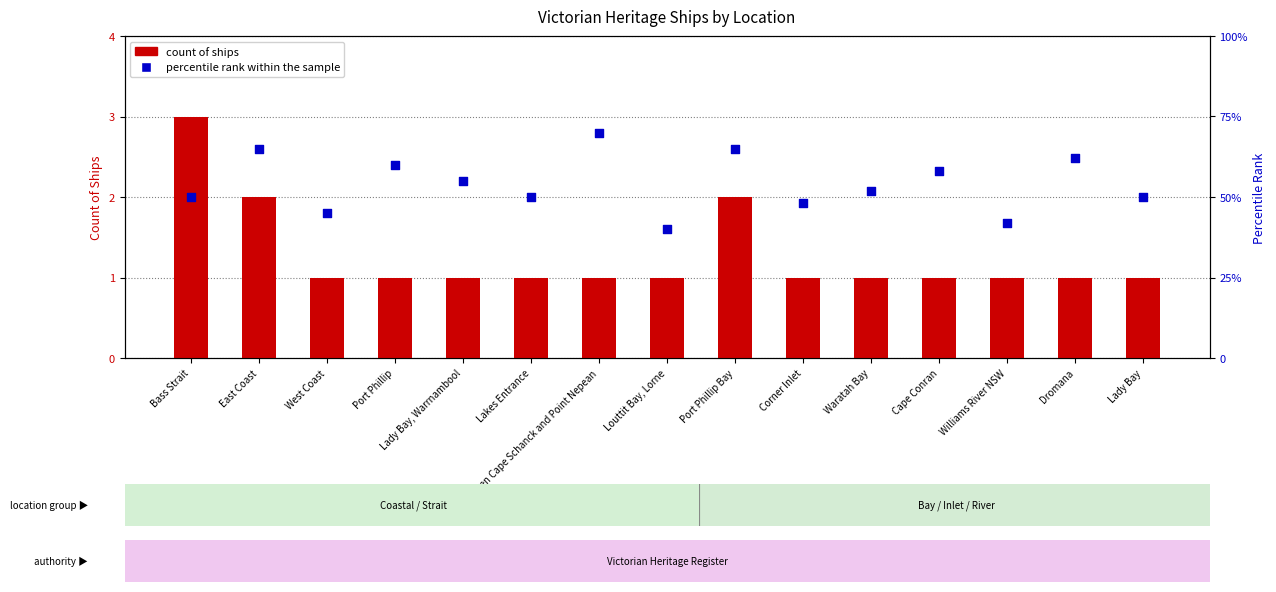

What are all the series names shown in the legend?

count of ships, percentile rank within the sample